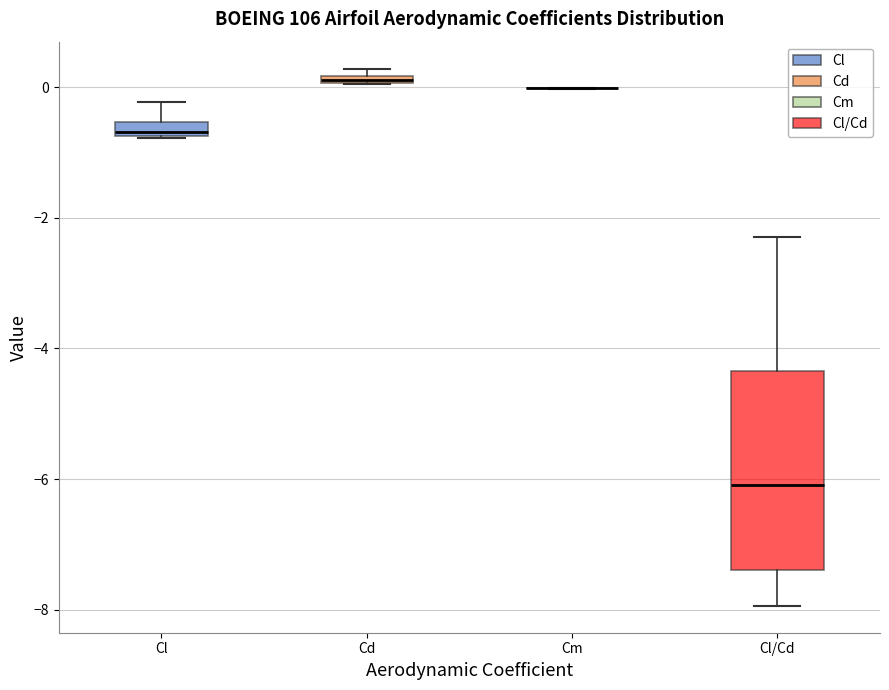

Where is the lower edge of the box for Cd on the y-axis? The values are not printed on the chart, so give them approximately, as read against the axis.

0.0